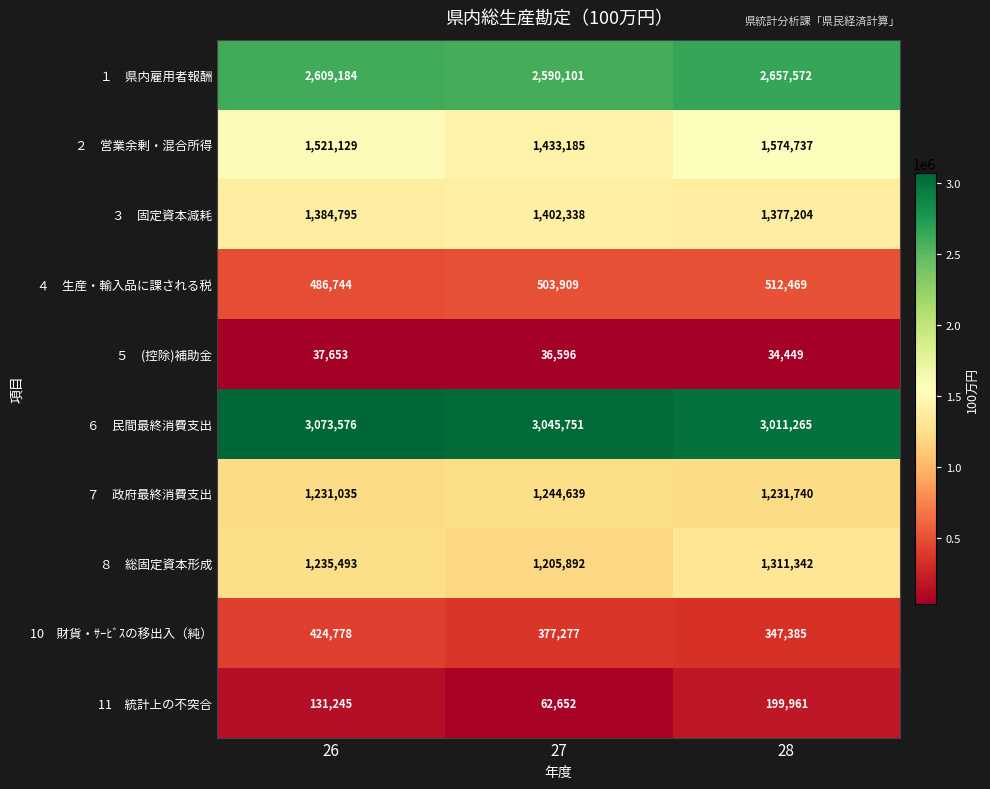

What is the spread (max minus min) of values at 27?

3009155